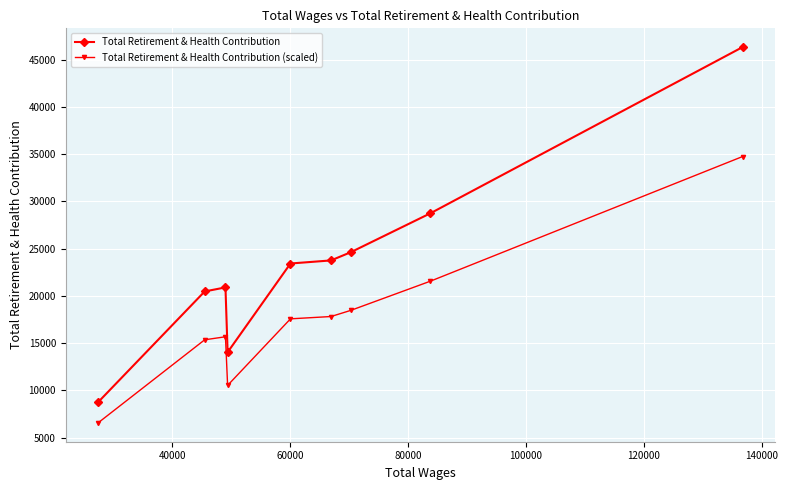

What is the value of the Total Retirement & Health Contribution point at the 4th from the left?

14029.0